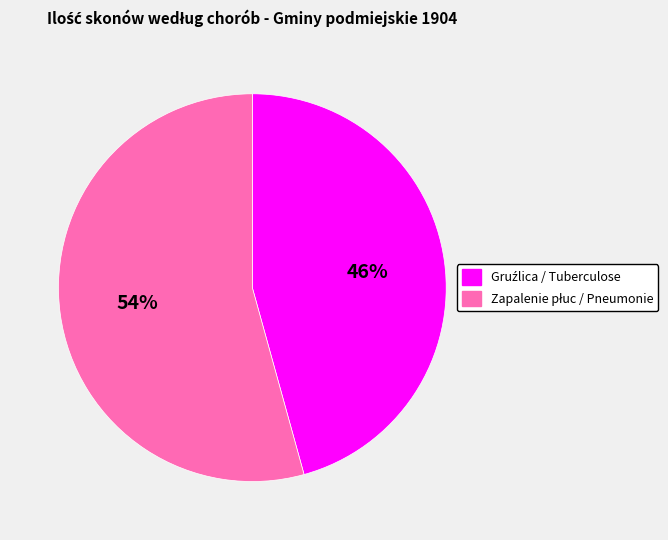

To the nearest percent, what is the average slice percentage?

50%